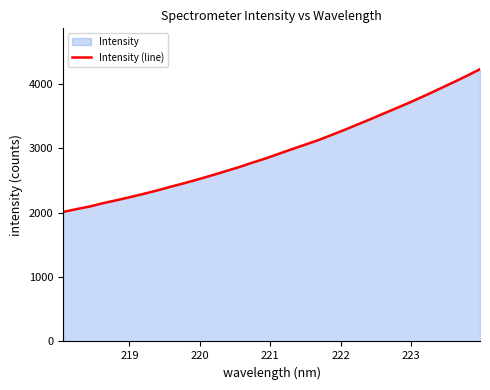

What is the value of the 22nd point from the left?

3290.1